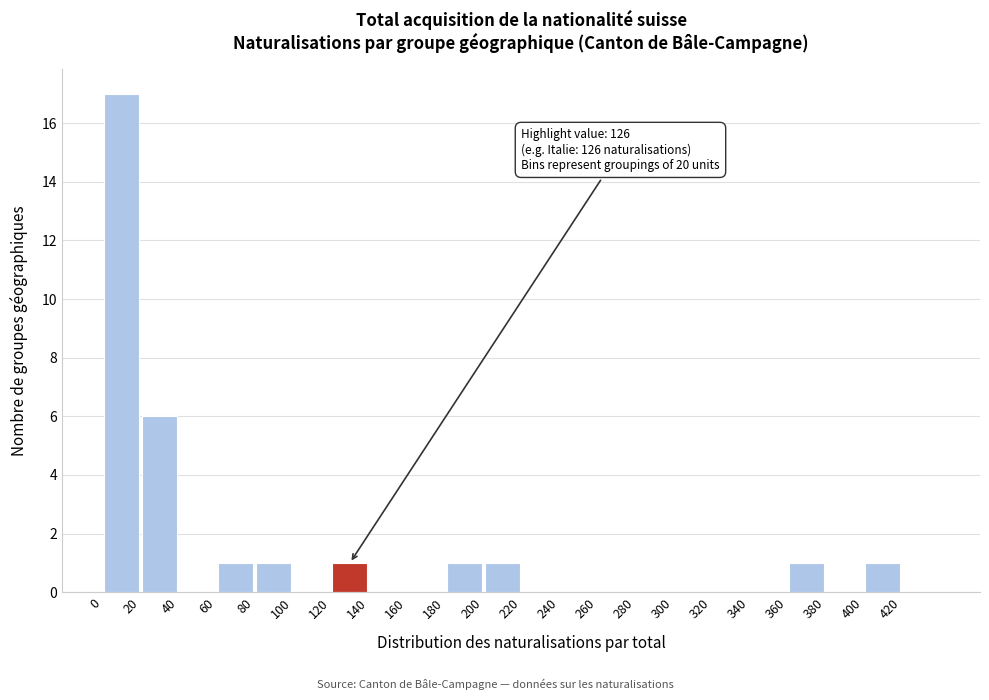

Over which range of the x-axis is the bar tallest?

0 to 20